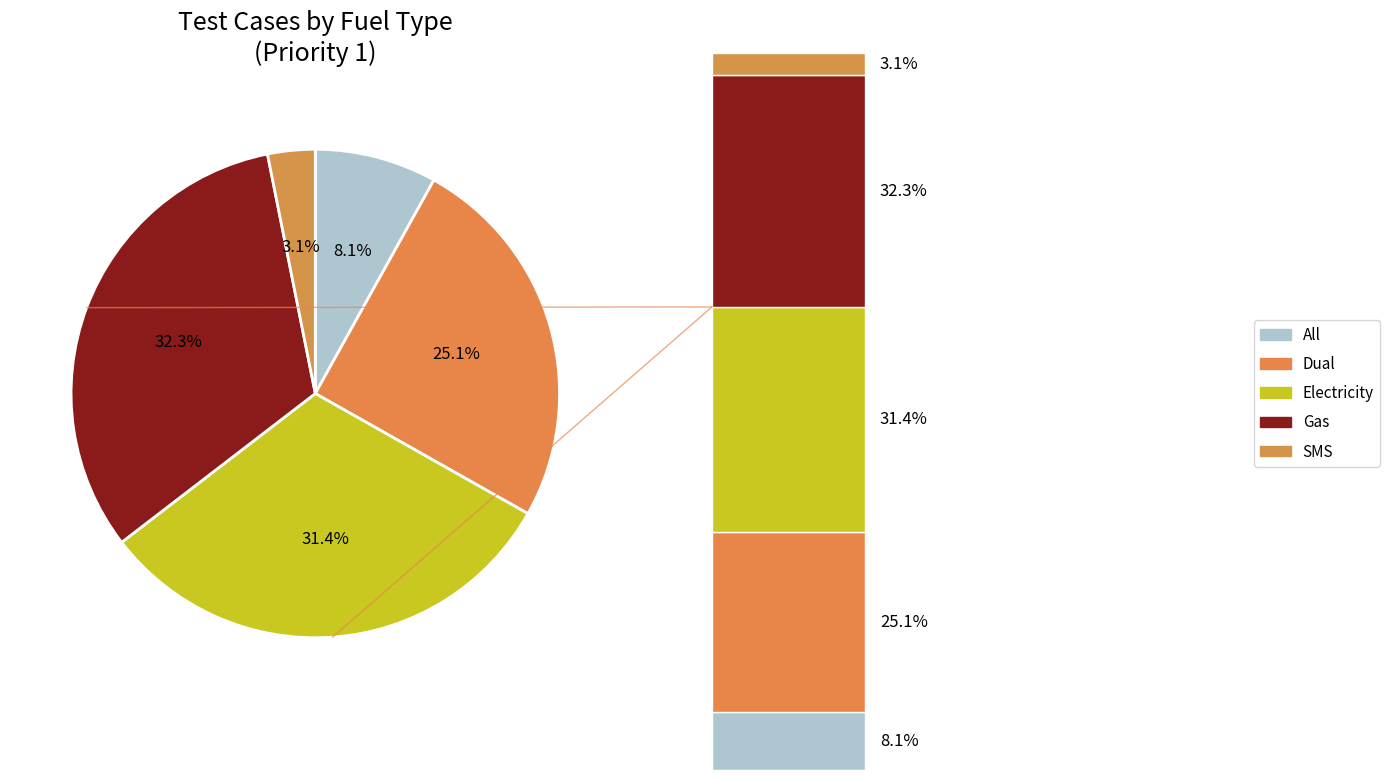

What is the smallest slice in the pie chart?

SMS